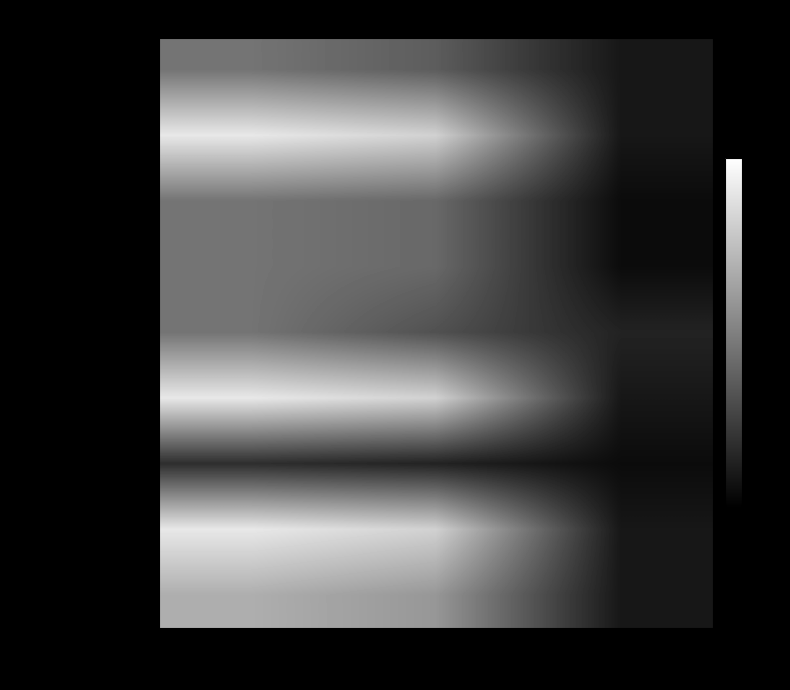

List the series in order of their peak value, lowest first.

Advertising, Operating income, Category 2, Category 3, Operating expense, Salaries & Wages, Category 1, Accounting & Legal, Payroll Expenses